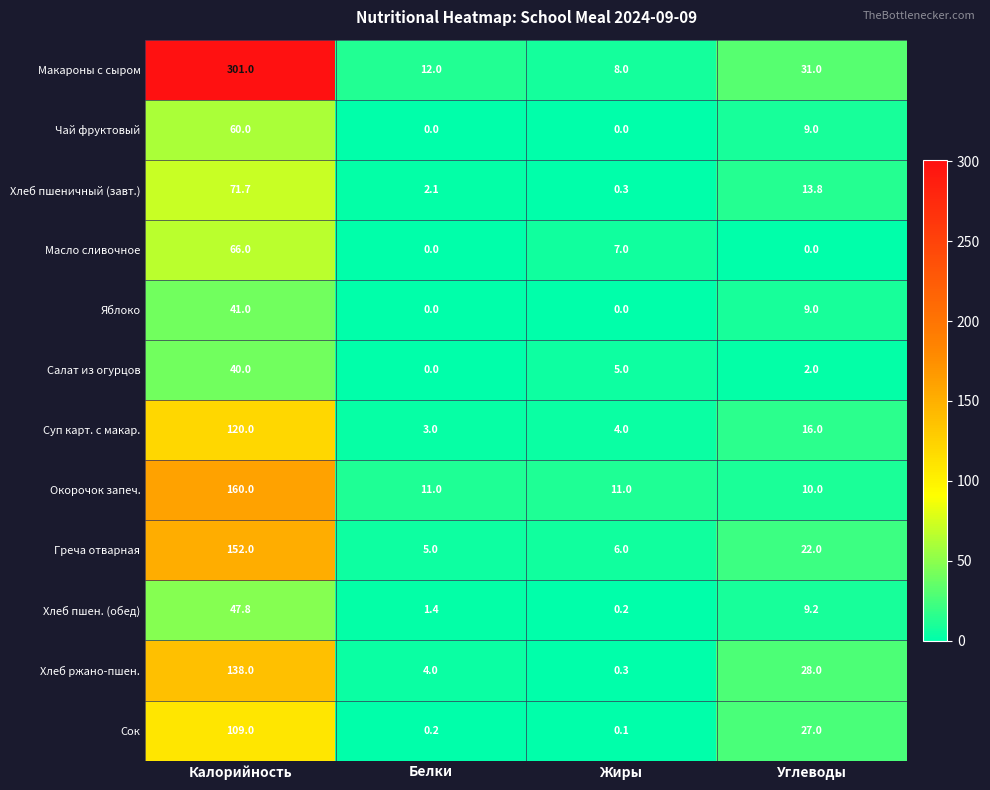

Count the number of data series in this chart.

12